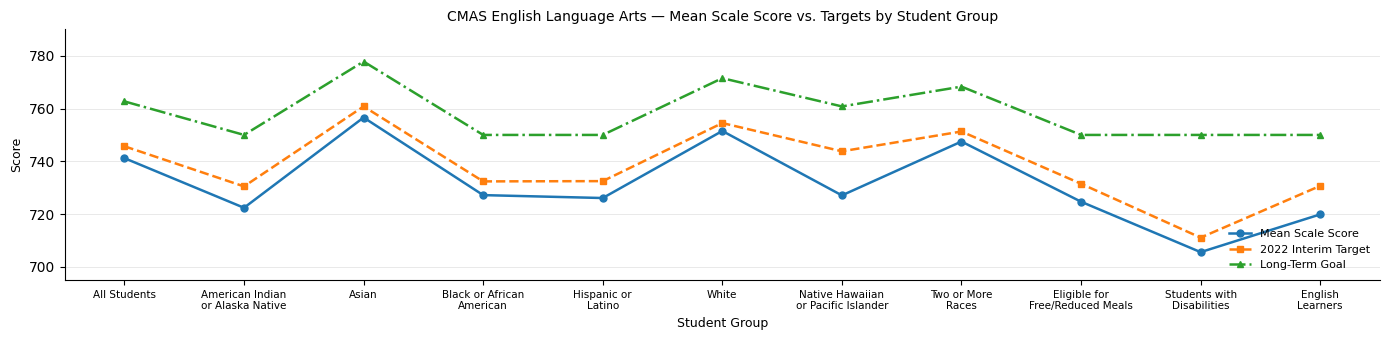

Where is Long-Term Goal nearest to the value 763?

All Students